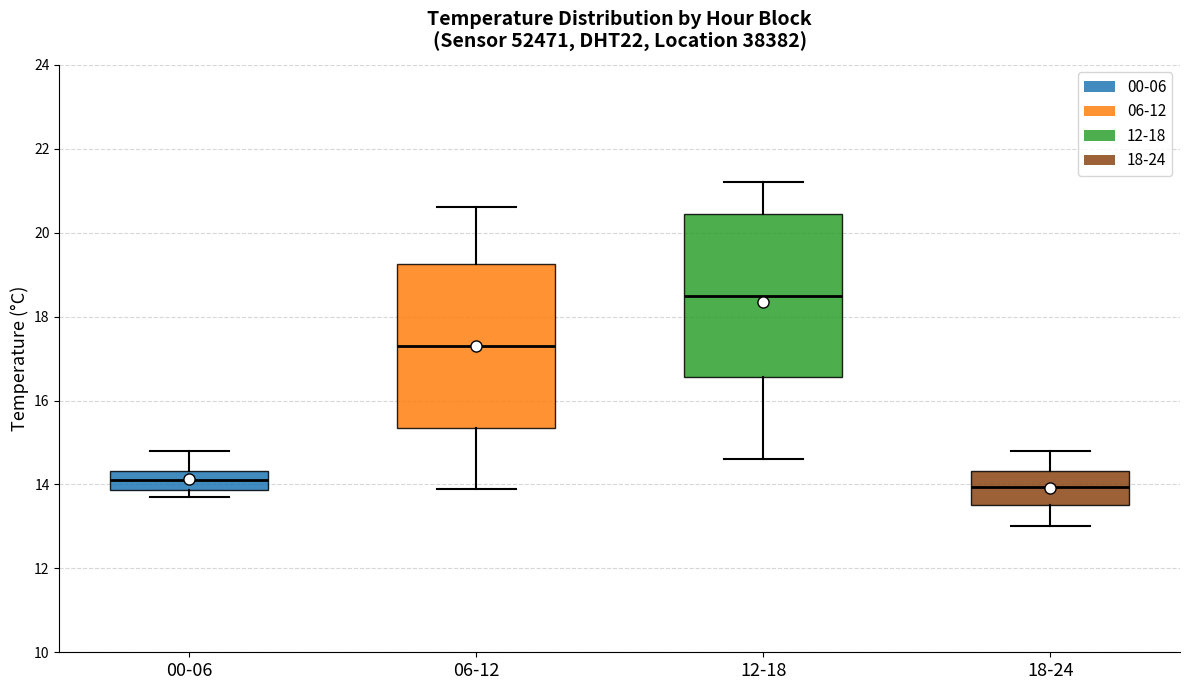

Reading left to right, transcribe this box plot: for each box, give where its median line is, the range the box spans, and where its two whiskers end, as read against the y-axis. The values are not printed on the chart, so give them approximately, as read against the axis.

00-06: median 14.2, box 13.8 to 14.4, whiskers 13.8 (just below the box's lower edge) to 14.8
06-12: median 17.4, box 15.4 to 19.2, whiskers 14.0 to 20.6
12-18: median 18.6, box 16.6 to 20.4, whiskers 14.6 to 21.2
18-24: median 14.0, box 13.6 to 14.4, whiskers 13.0 to 14.8